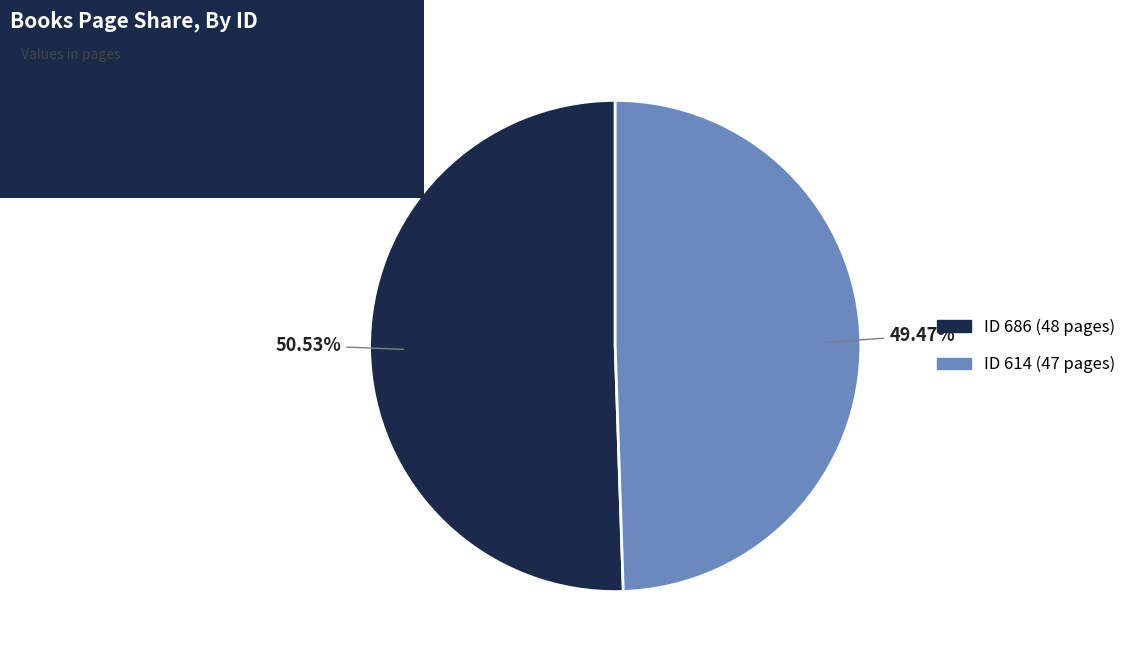

Is there any slice that represents more than half of the pie?

Yes